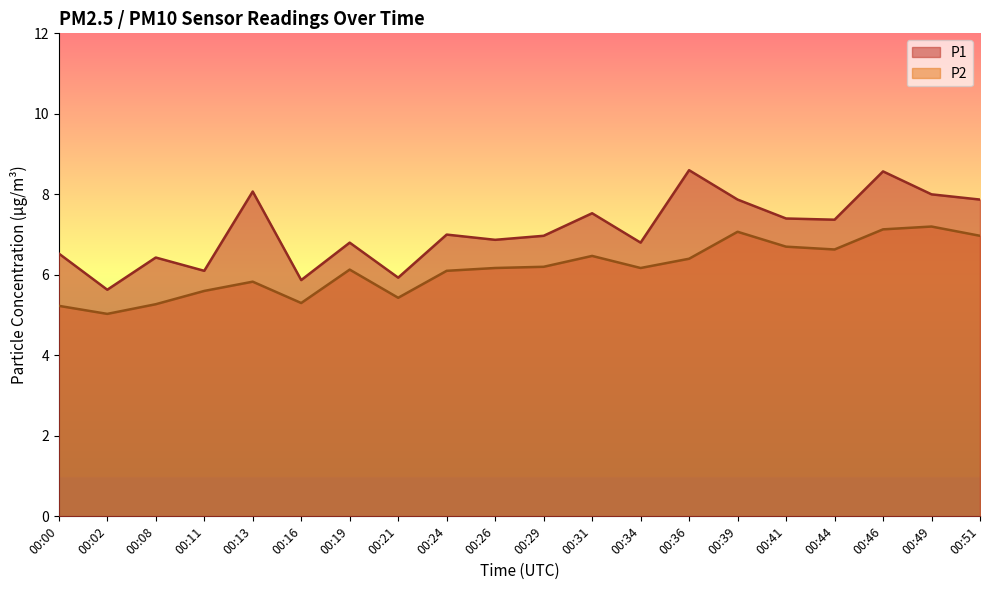

True or false: P1 and P2 cross at least once.

False